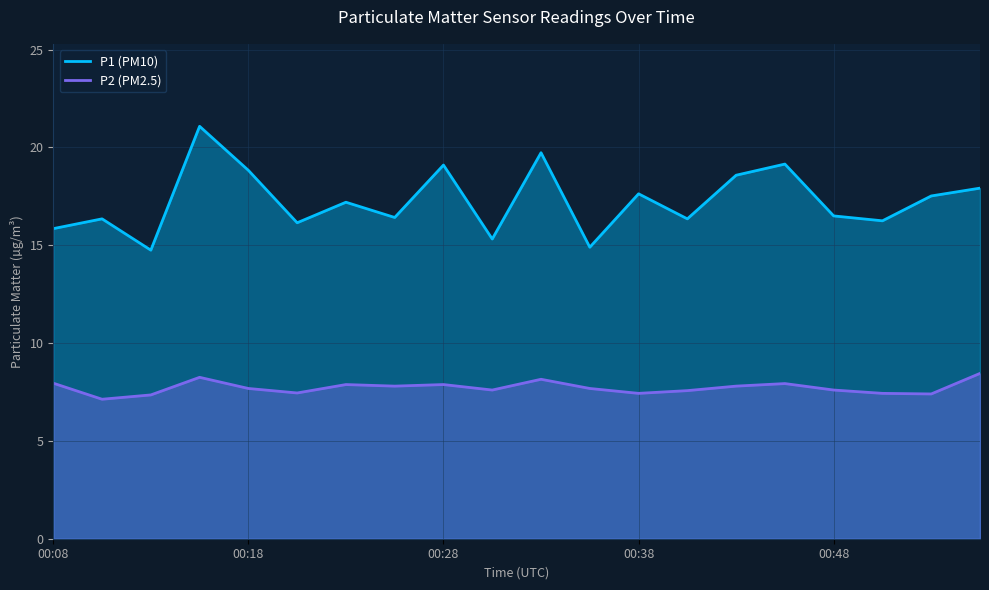

Reading left to right, transcribe all the data shown in this chart.

P1: 00:08=15.8	00:10=16.4	00:13=14.8	00:15=21.1	00:18=18.8	00:21=16.1	00:23=17.2	00:26=16.4	00:28=19.1	00:30=15.3	00:33=19.7	00:35=14.9	00:38=17.6	00:40=16.4	00:43=18.6	00:45=19.1	00:48=16.5	00:50=16.2	00:53=17.5	00:55=17.9
P2: 00:08=8.0	00:10=7.1	00:13=7.3	00:15=8.2	00:18=7.7	00:21=7.5	00:23=7.9	00:26=7.8	00:28=7.9	00:30=7.6	00:33=8.2	00:35=7.7	00:38=7.4	00:40=7.6	00:43=7.8	00:45=7.9	00:48=7.6	00:50=7.4	00:53=7.4	00:55=8.4